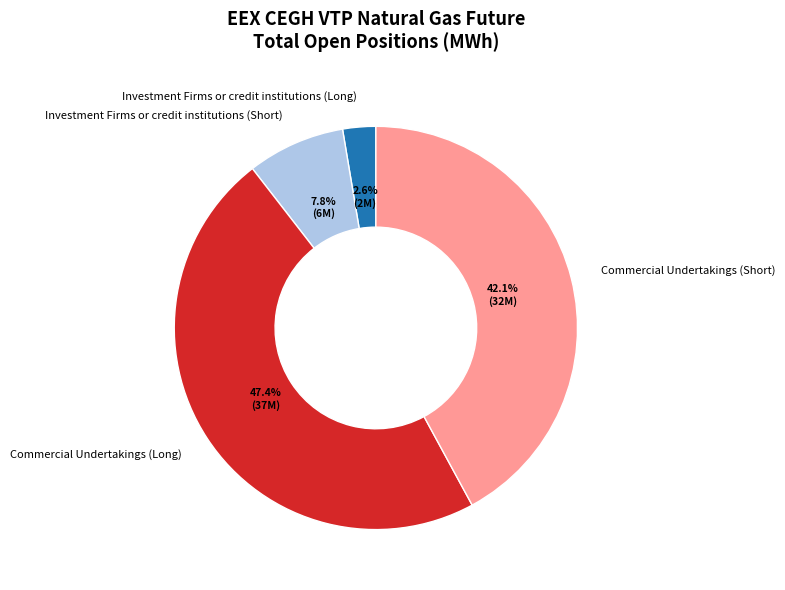

Count the number of slices in the pie.

4